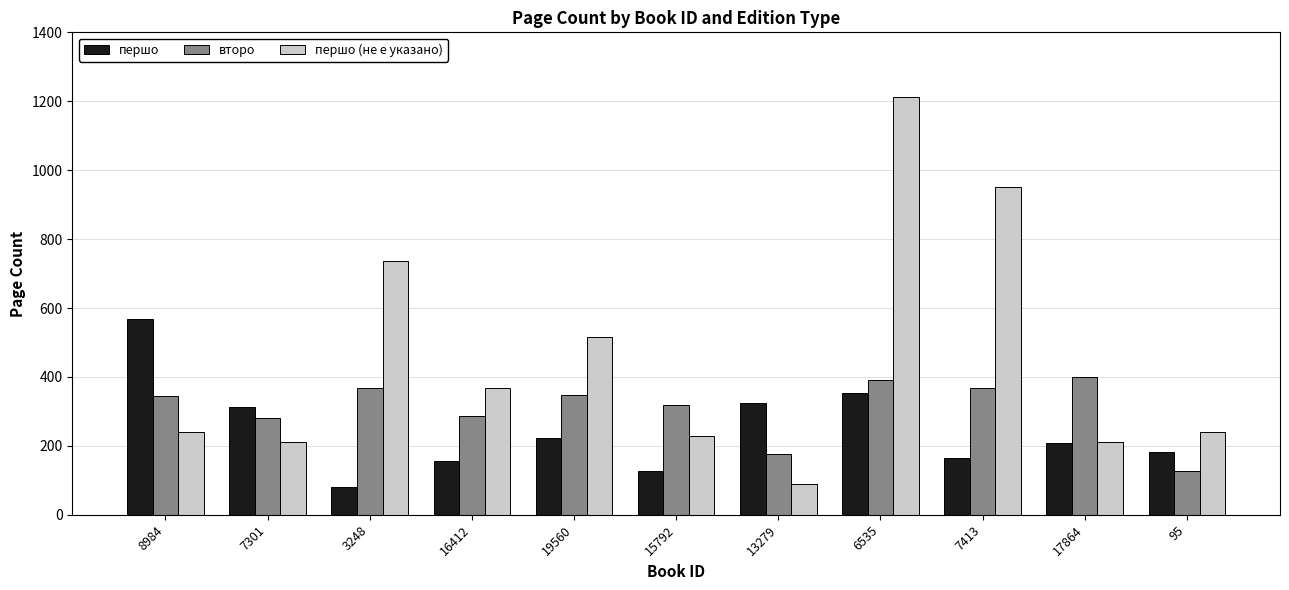

What is the total value across all series at 8984?

1152